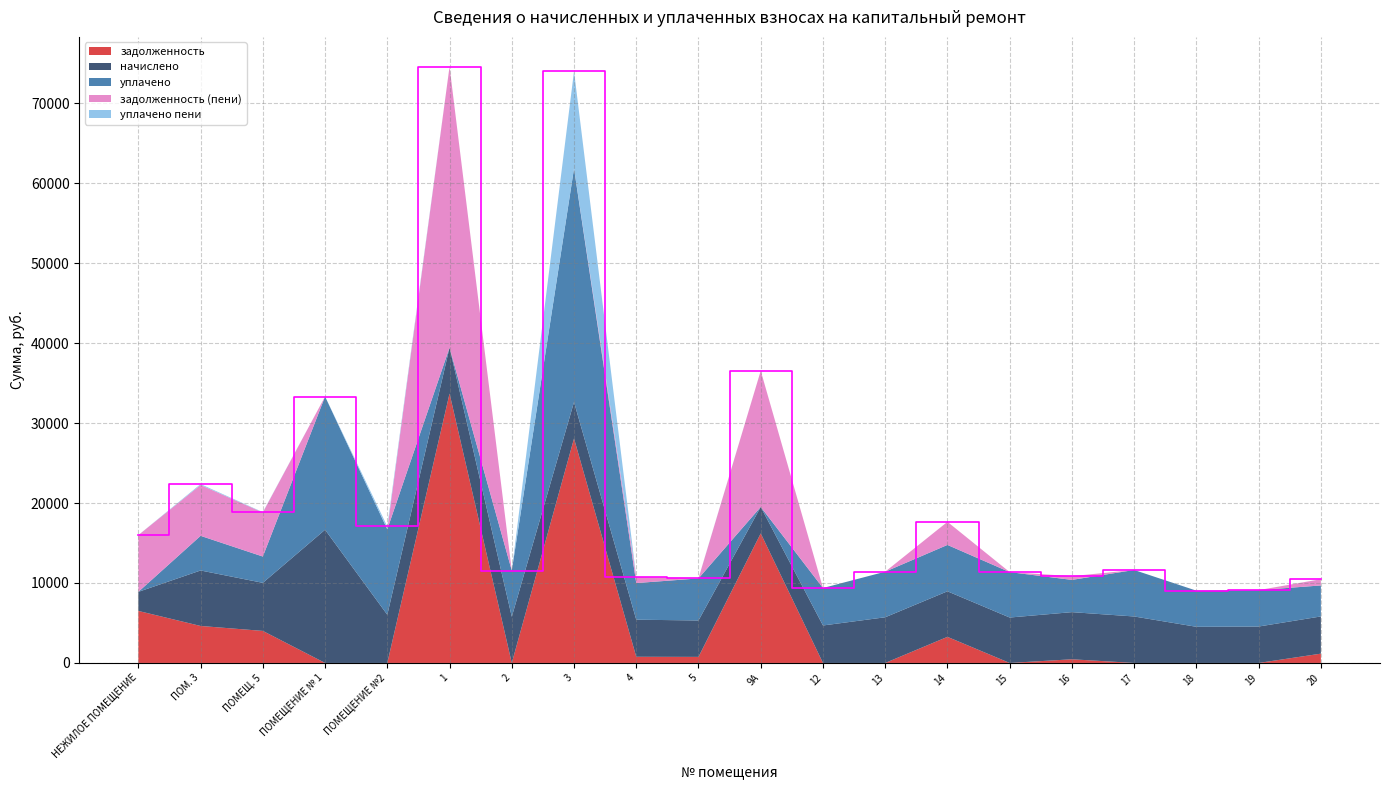

Reading left to right, extract all data points from this chart.

задолженность: 6505.9	4625.8	4007.5	0.0	0.0	33691.1	0.0	28070.5	772.8	759.0	16200.0	0.0	0.0	3263.6	0.0	459.1	0.0	0.0	0.0	1163.3
начислено: 2384.6	6938.6	6011.3	16659.4	6027.8	5746.3	5779.4	4554.0	4636.8	4554.0	3312.0	4686.5	5713.2	5696.6	5680.1	5895.4	5812.6	4520.9	4554.0	4653.4
уплачено: 0.0	4332.5	3288.8	16659.4	10687.0	0.0	5779.4	29209.0	4580.8	5258.0	0.0	4686.5	5698.1	5800.0	5680.1	4032.8	5812.6	4520.9	4554.0	3877.8
задолженность (пени): 7102.1	6360.4	5510.3	0.0	0.0	35127.7	0.0	0.0	772.8	0.0	17028.0	0.0	0.0	2887.8	0.0	468.1	0.0	0.0	0.0	775.6
уплачено пени: 0.0	109.5	42.4	0.0	361.6	0.0	0.0	12161.6	5.5	34.3	0.0	0.0	0.0	0.0	0.0	0.0	0.0	0.0	0.6	4.6